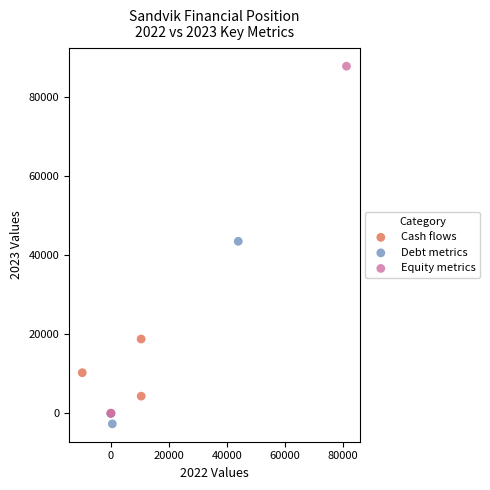

What are all the series names shown in the legend?

Cash flows, Debt metrics, Equity metrics